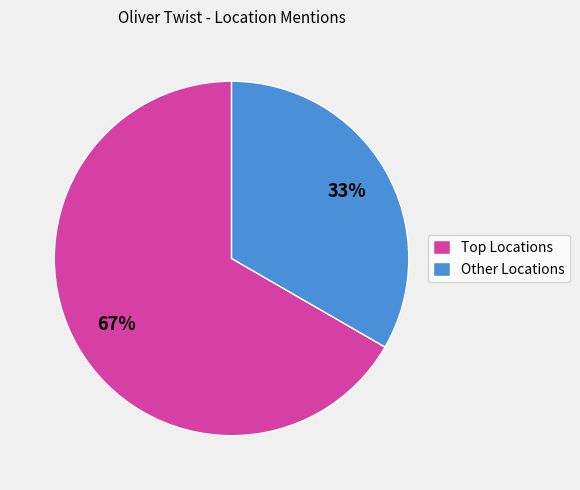

How many segments does this pie chart have?

2